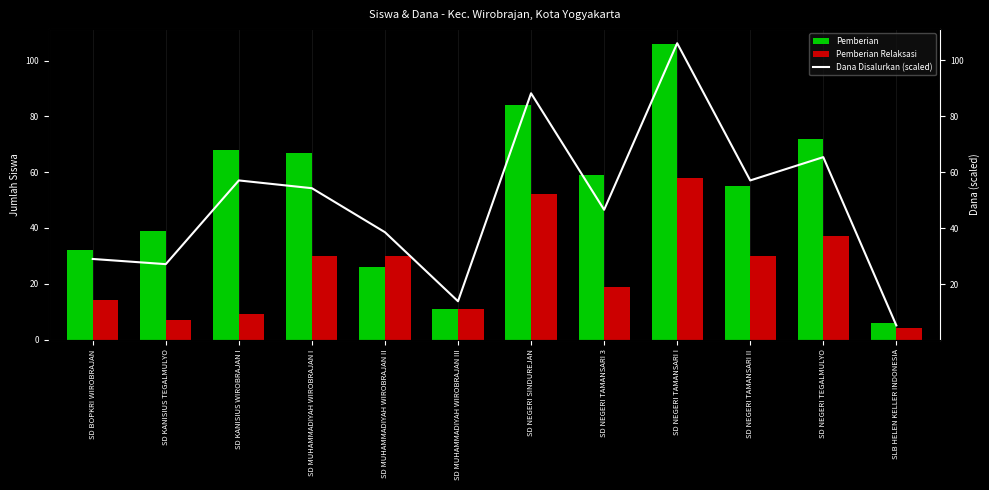

Is the value of Pemberian at SD MUHAMMADIYAH WIROBRAJAN II greater than the value of Pemberian Relaksasi at SD MUHAMMADIYAH WIROBRAJAN I?

No